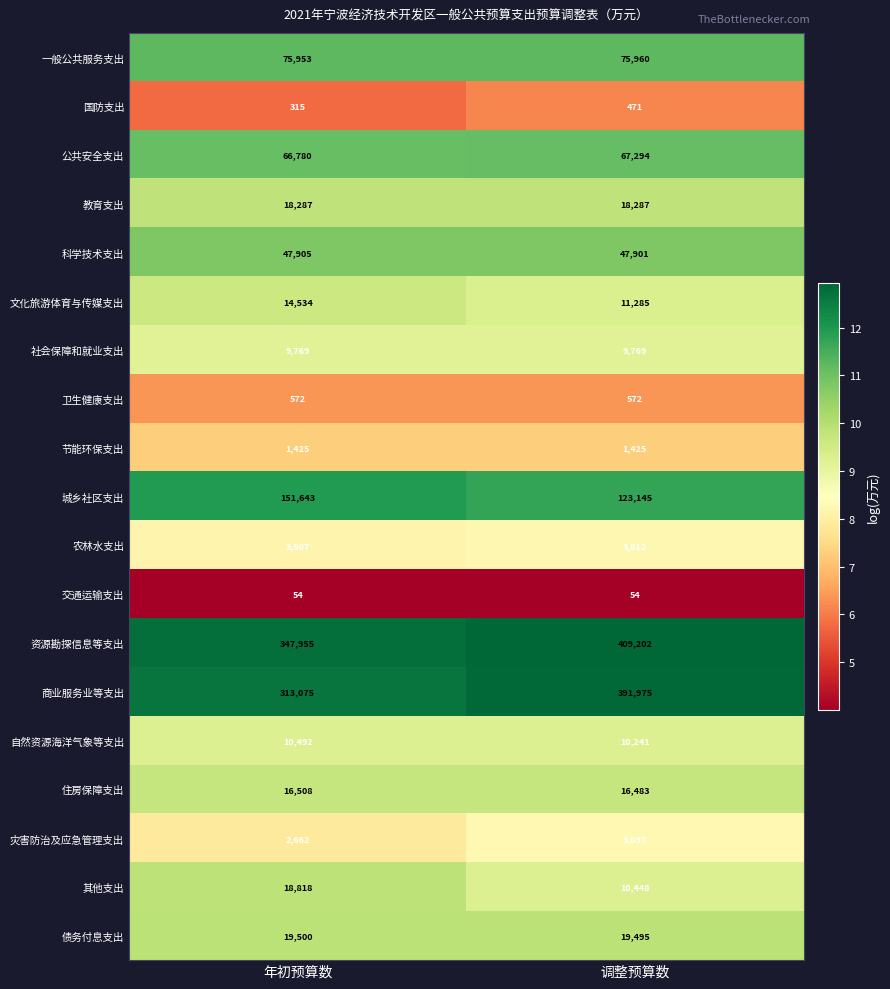

Rank the series by their maximum value, from lowest to highest.

交通运输支出, 国防支出, 卫生健康支出, 节能环保支出, 农林水支出, 灾害防治及应急管理支出, 社会保障和就业支出, 自然资源海洋气象等支出, 文化旅游体育与传媒支出, 住房保障支出, 教育支出, 其他支出, 债务付息支出, 科学技术支出, 公共安全支出, 一般公共服务支出, 城乡社区支出, 商业服务业等支出, 资源勘探信息等支出